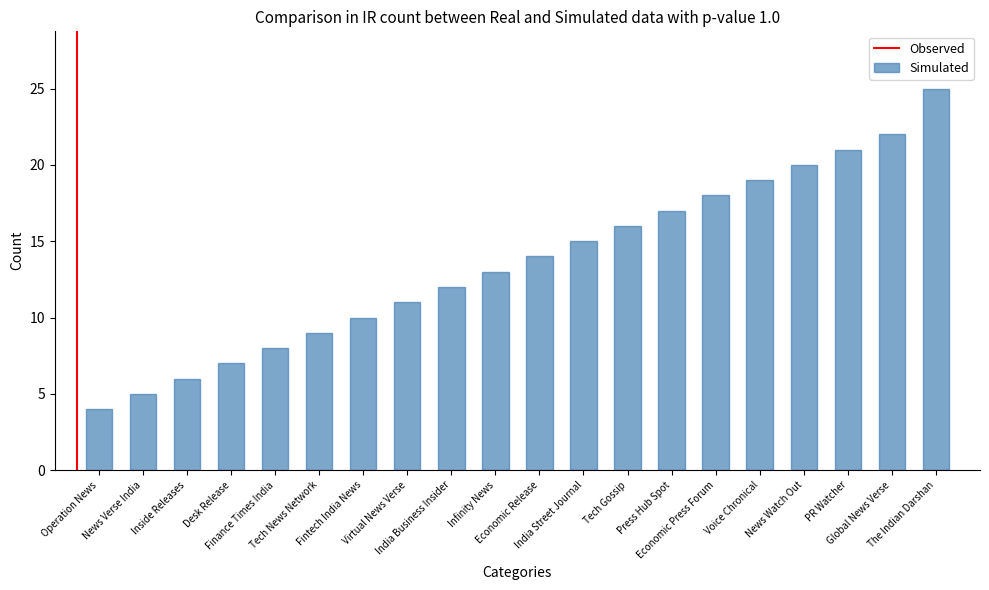

Which category has the lowest value across all series?

Operation News